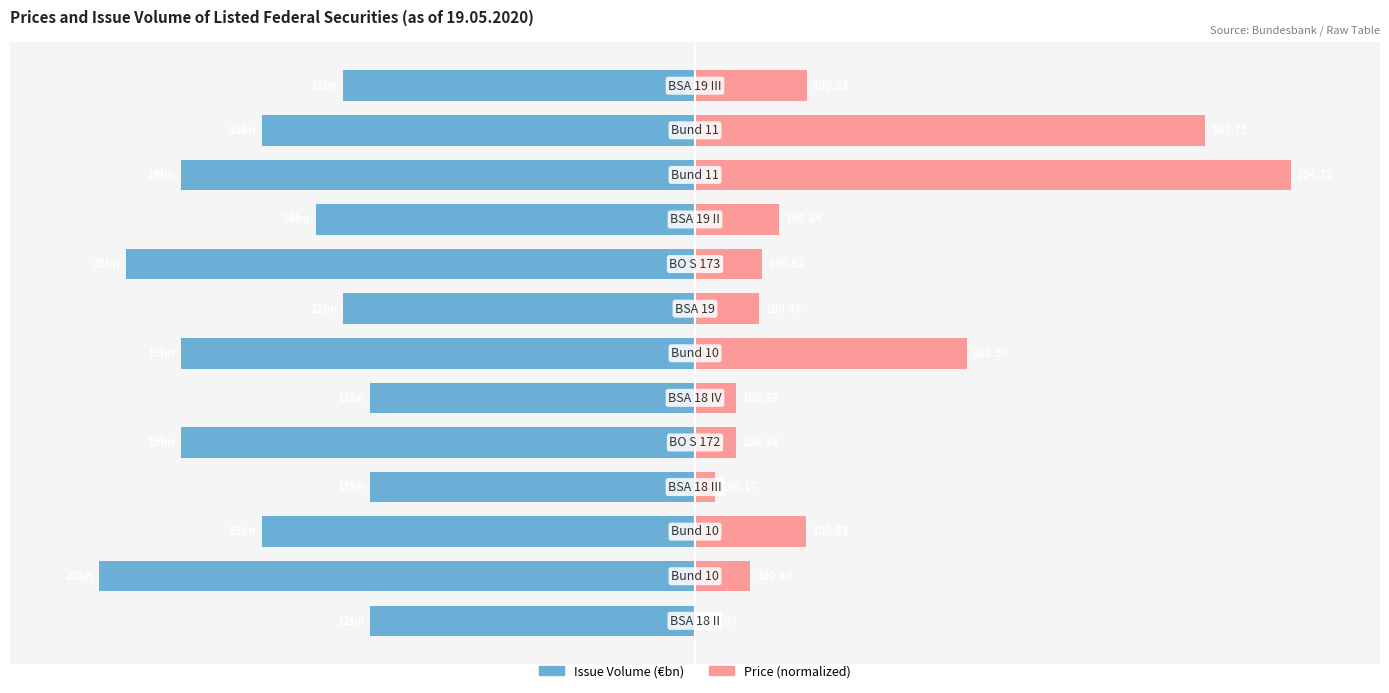

How many bars are there in each group?

2